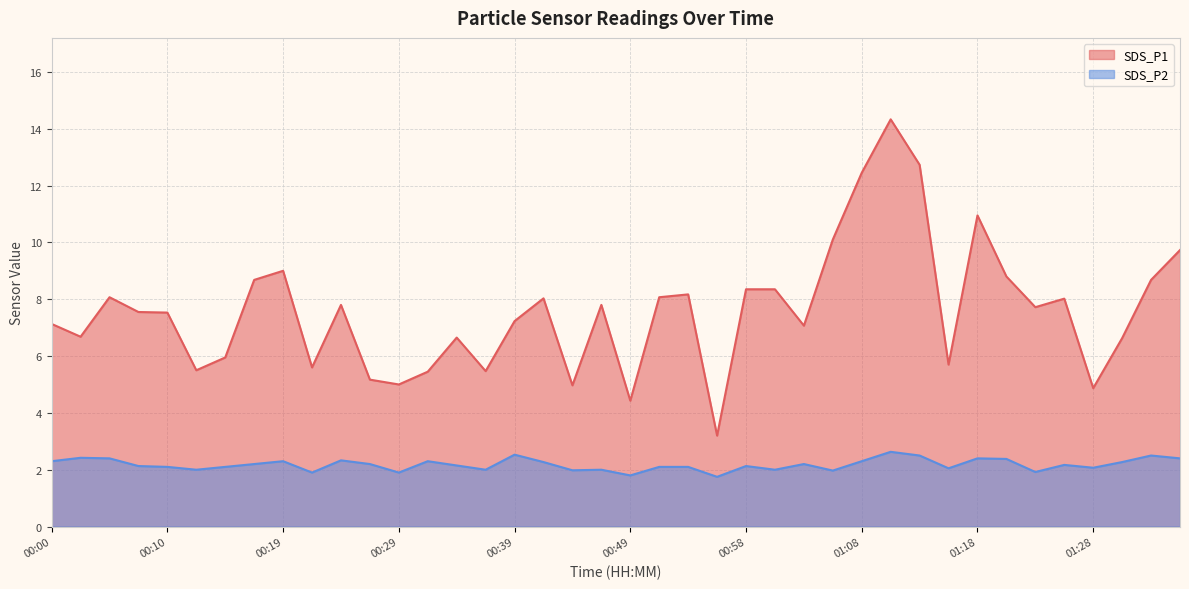

What is the label of the 10th point from the left?

00:22